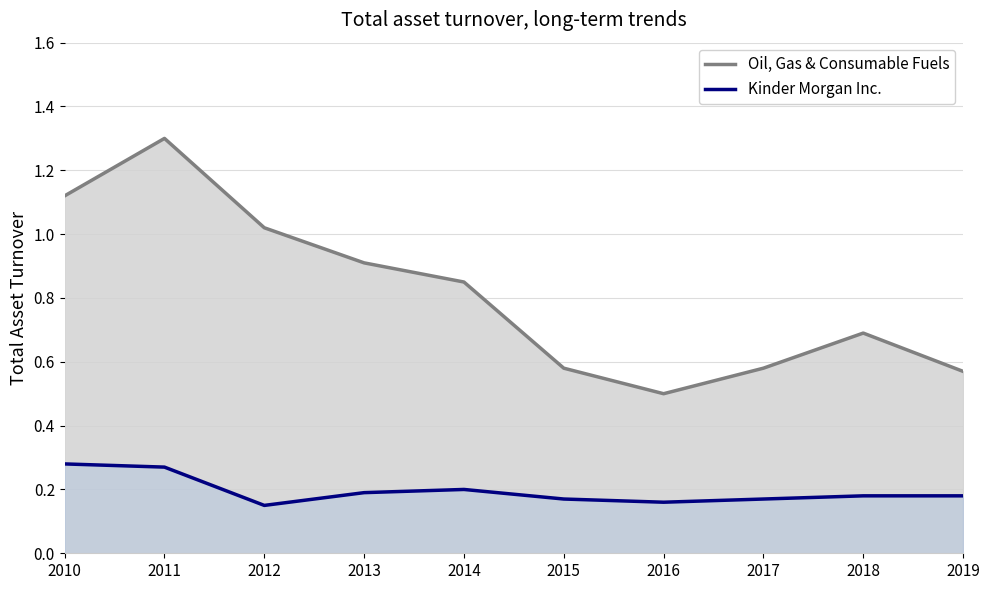

Is it true that Kinder Morgan Inc. equals 0.2 at 2017?

True